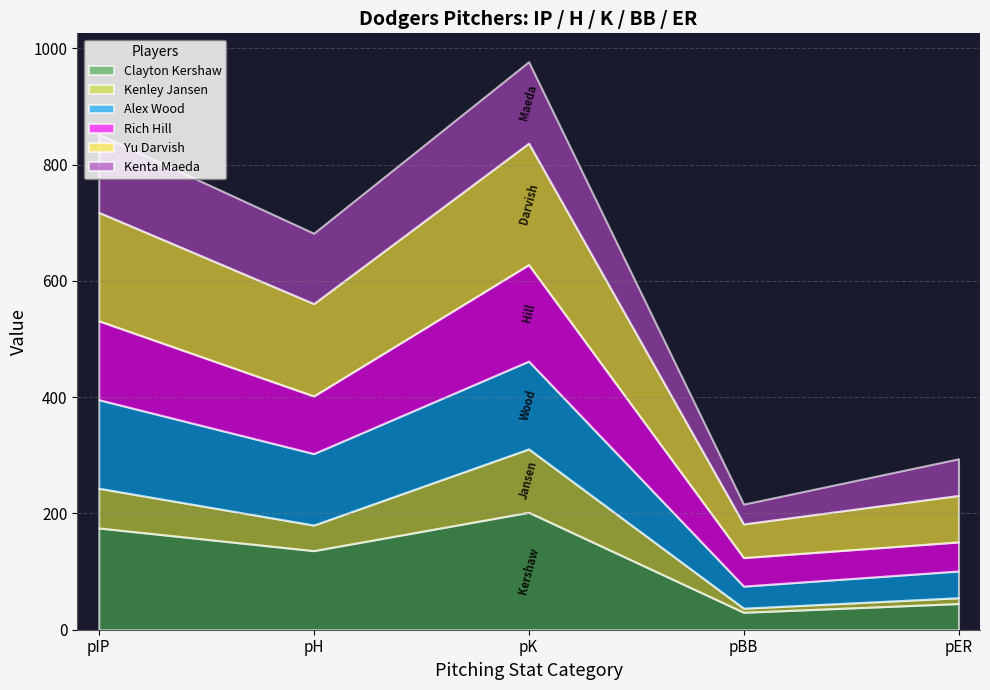

At how many categories does at least one series exceed 21?

5